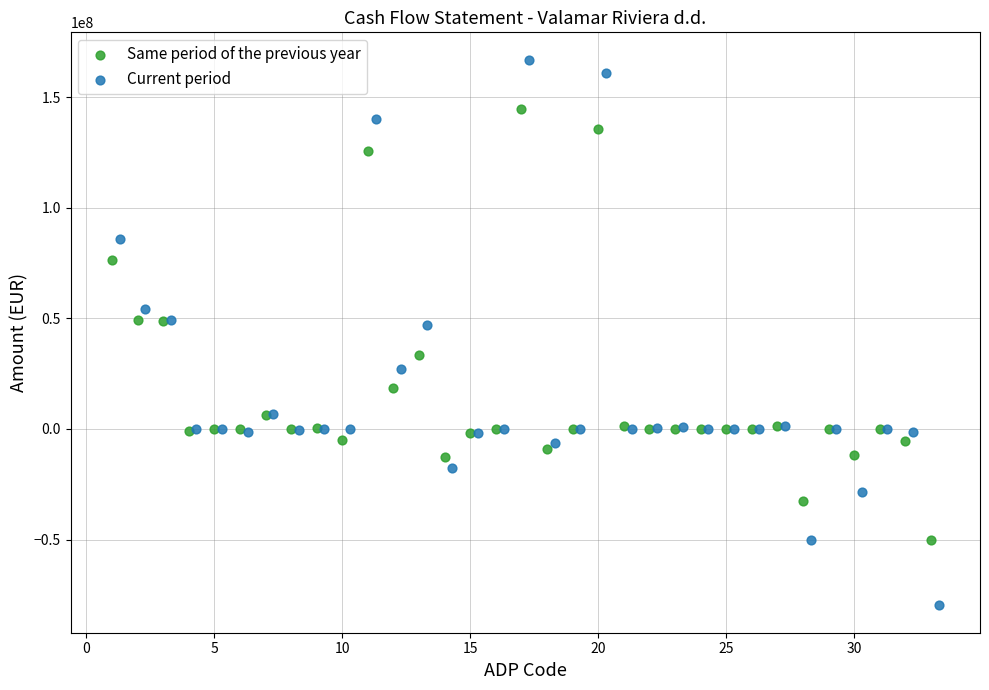

Which series contains the highest Y value?

Current period